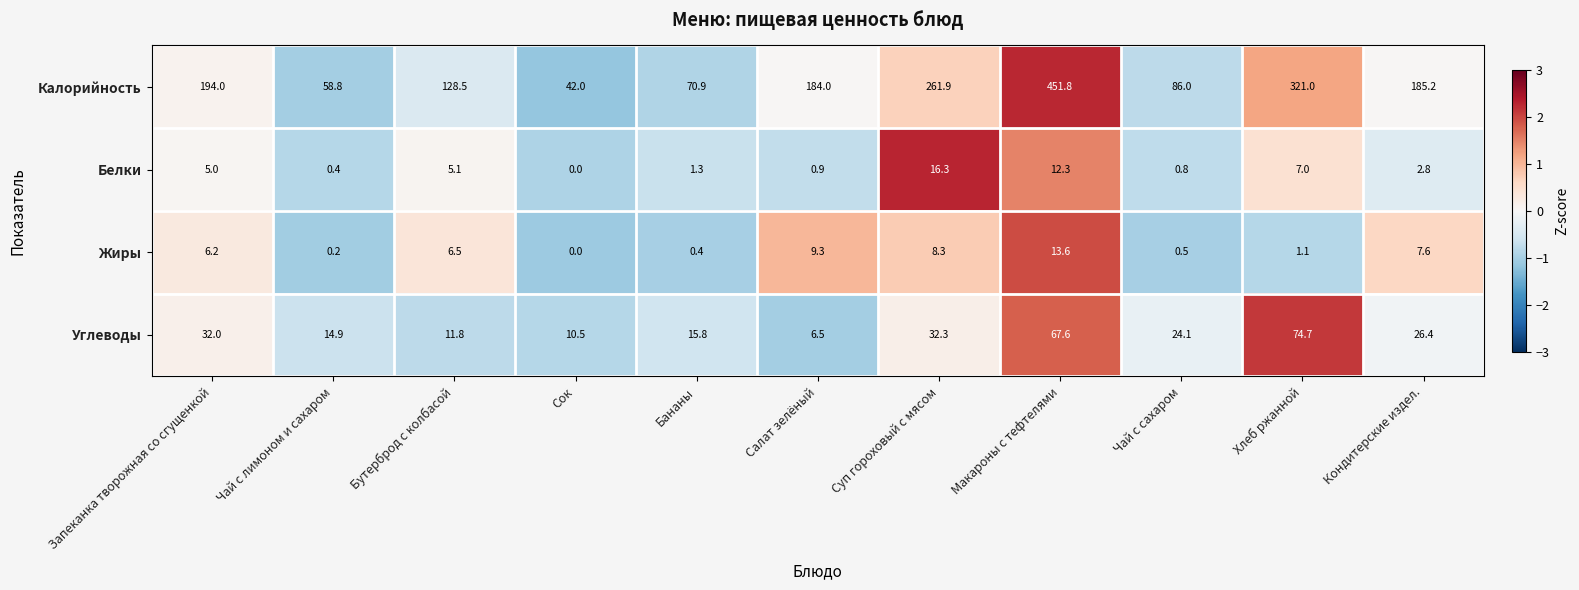

What is the approximate value of Калорийность at Макароны с тефтелями?

451.8